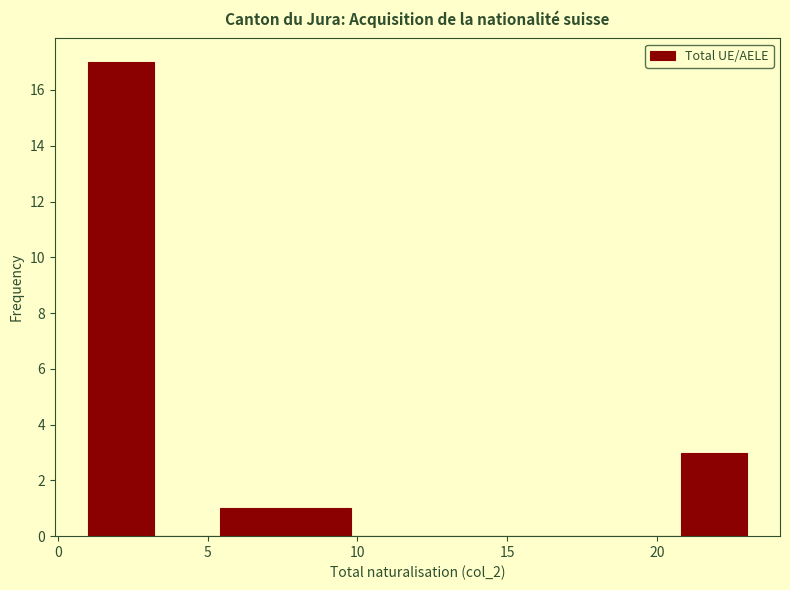

What is the height of the bar covering 1.0 to 3.2 on the x-axis? Neither the bar edges nor the heights are printed on the chart, so give them approximately, as read against the axes.

17